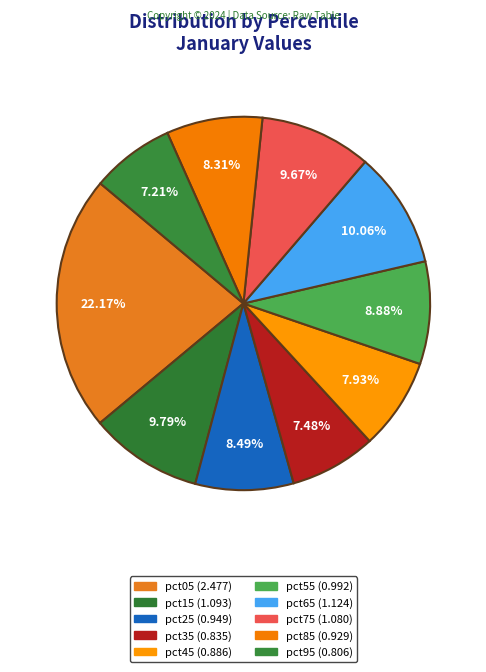

Which slice is the largest?

pct05